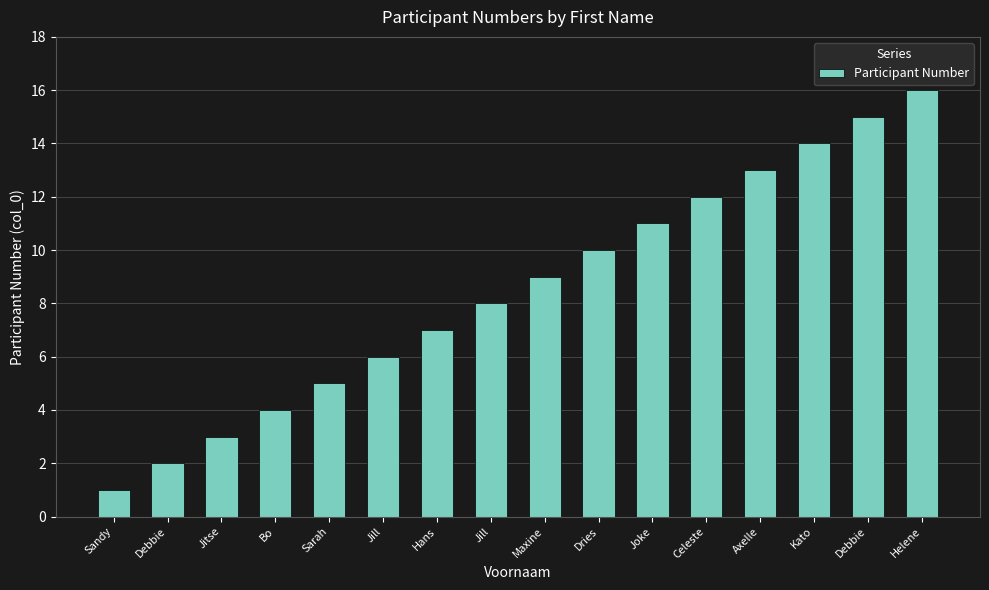

How many bars are there in total?

16